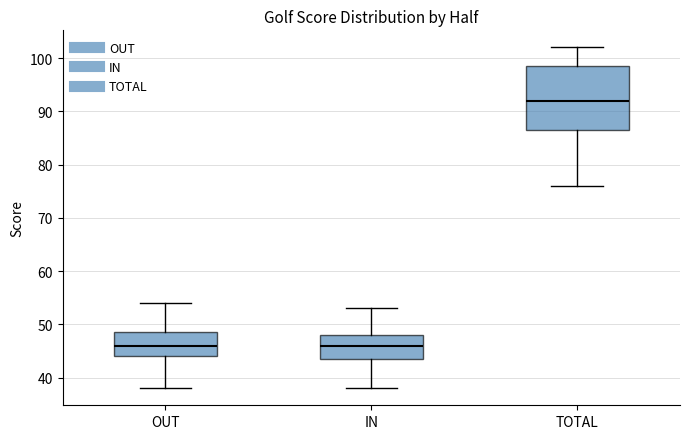

Reading left to right, transcribe this box plot: for each box, give where its median line is, the range the box spans, and where its two whiskers end, as read against the y-axis. The values are not printed on the chart, so give them approximately, as read against the axis.

OUT: median 46, box 44 to 49, whiskers 38 to 54
IN: median 46, box 44 to 48, whiskers 38 to 53
TOTAL: median 92, box 87 to 99, whiskers 76 to 102